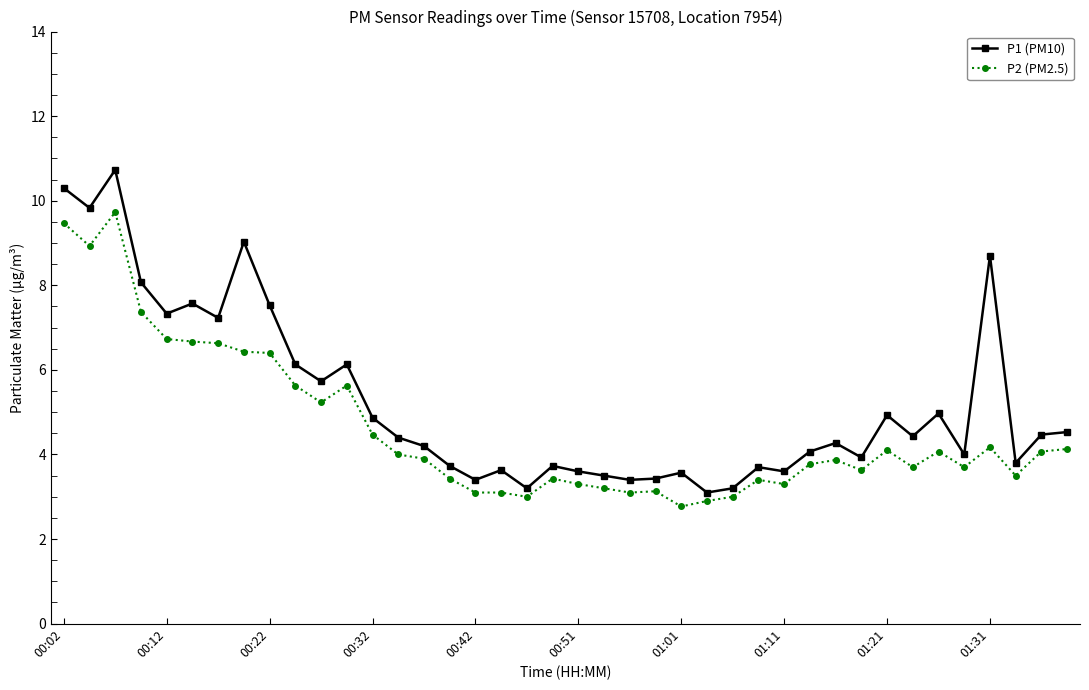

True or false: P1 (PM10) has more than 2 points higher than both neighbors.

True